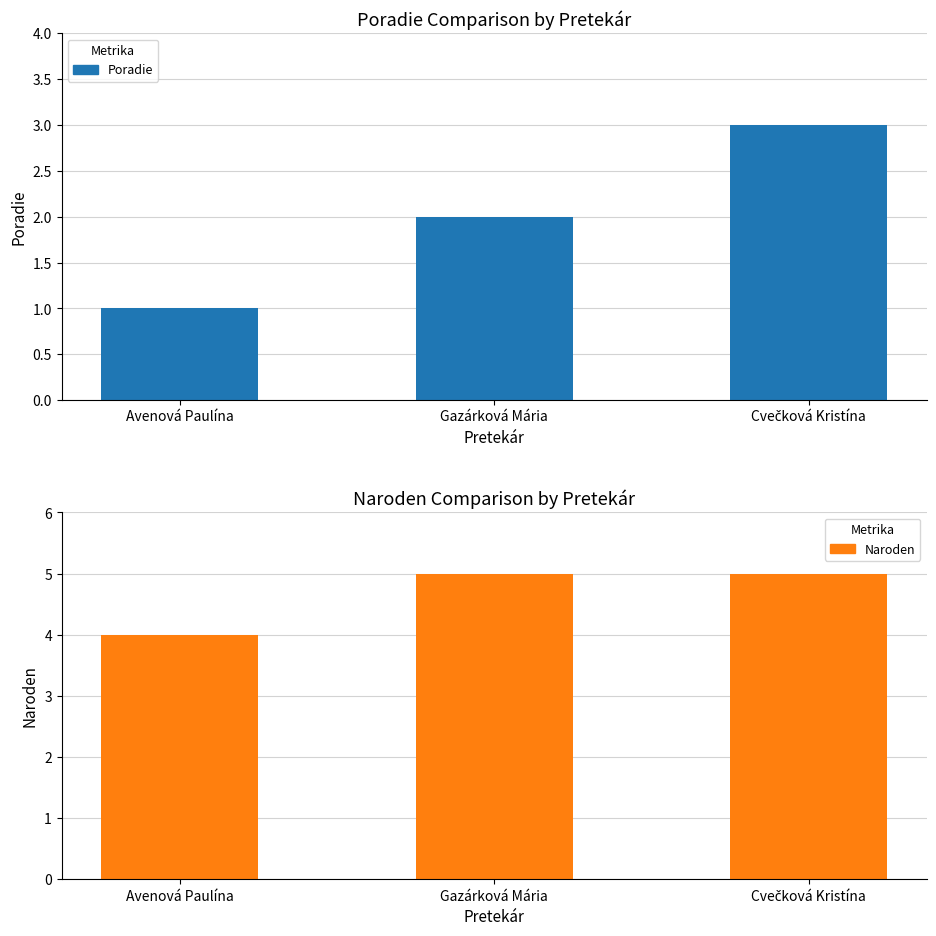

Reading left to right, what are all the values shown in this chart?

Poradie: 1	2	3
Naroden: 4	5	5